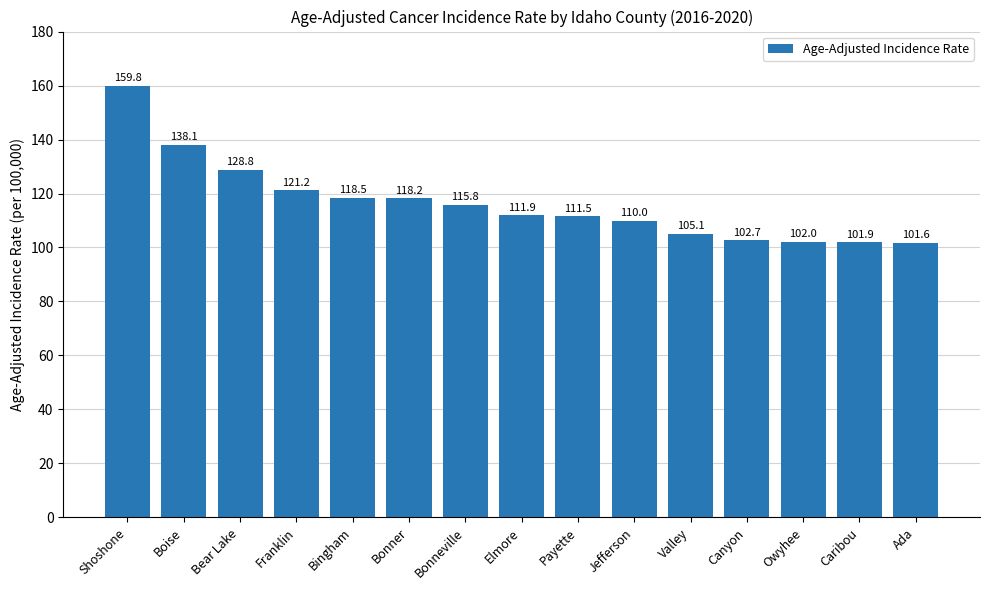

Which category has the lowest value across all series?

Ada